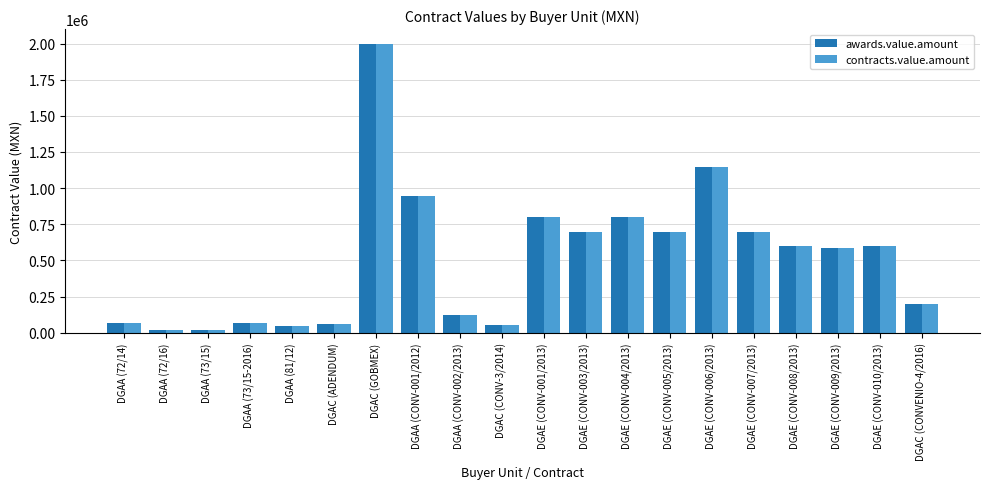

At which category is the sum across all series the highest?

DGAC (GOBMEX)